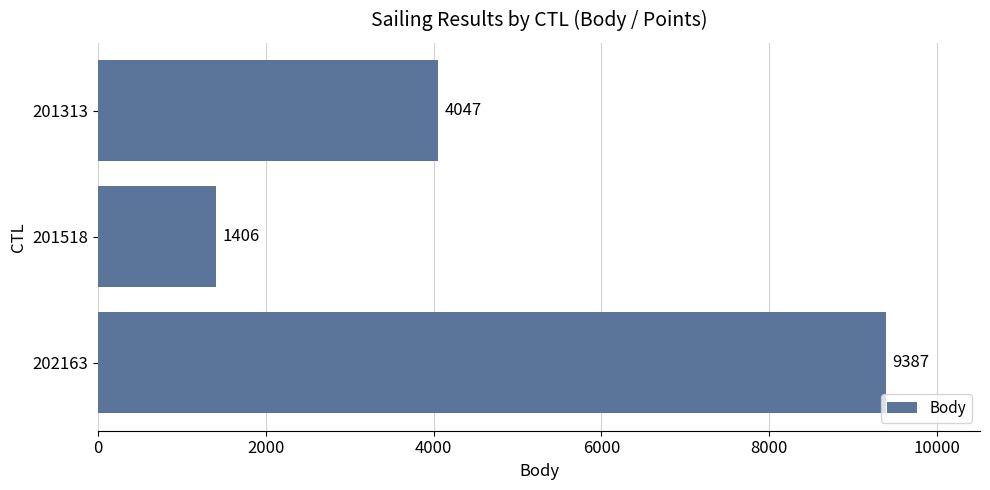

The chart shows a value of 2090 at 201313. True or false?

False